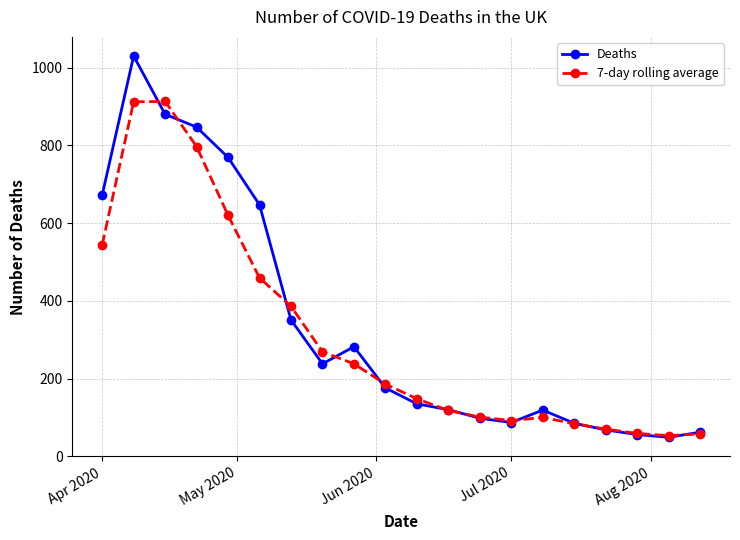

What is the value of the 7-day rolling average point at the 10th from the left?

186